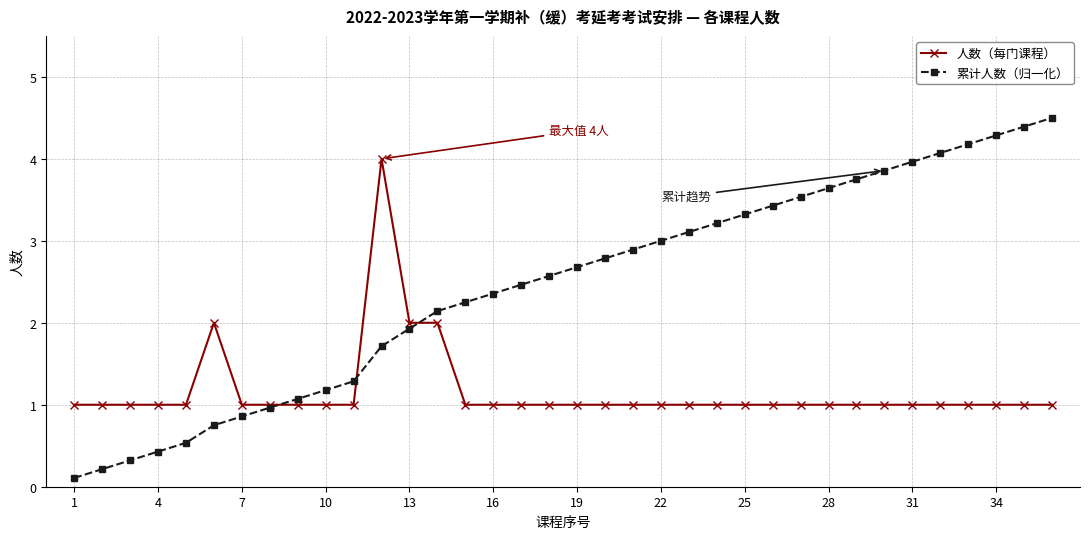

Rank the series by their maximum value, from highest to lowest.

累计人数（归一化）, 人数（每门课程）